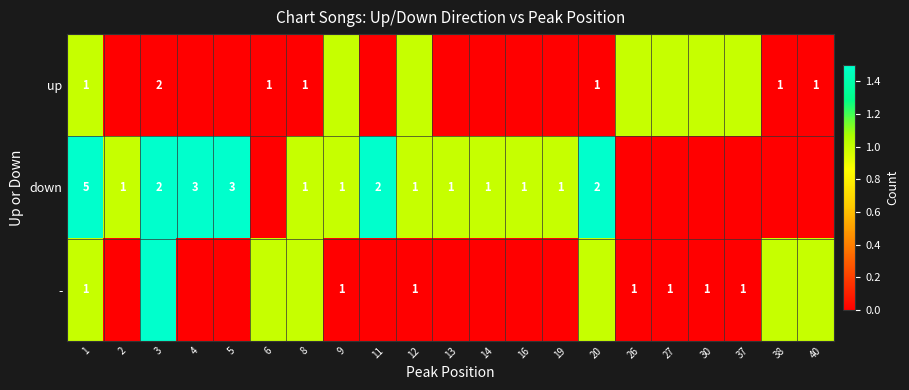

Is it true that row_2 equals 0 at 2?

True